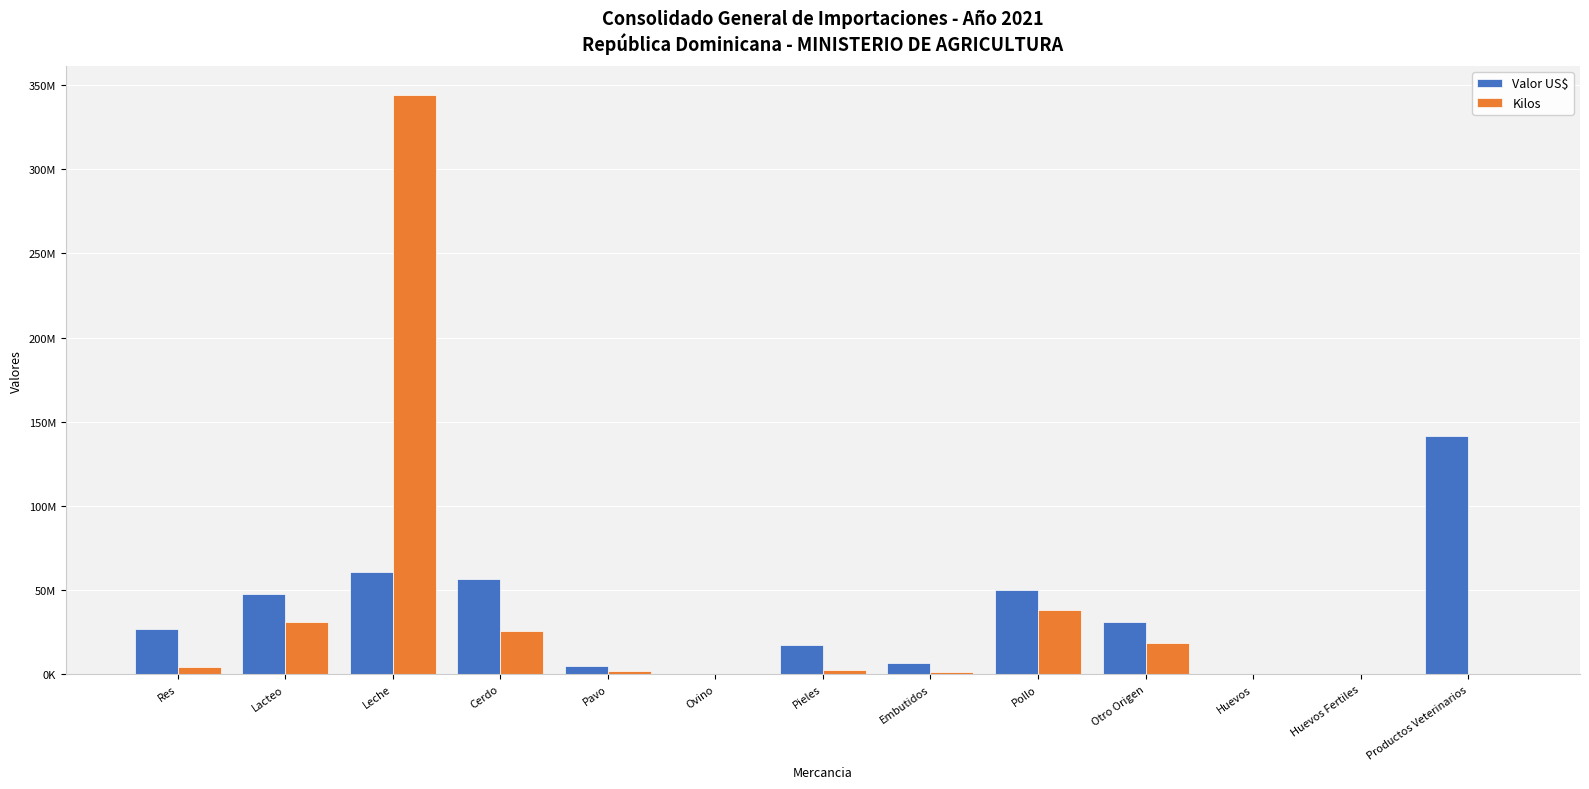

At how many categories does at least one series exceed 26976563?

6